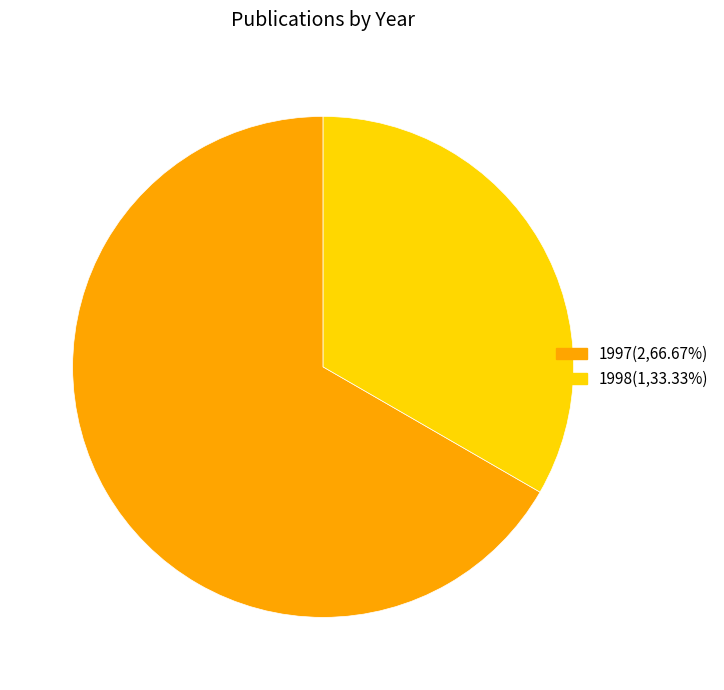

Does any single category account for the majority?

Yes